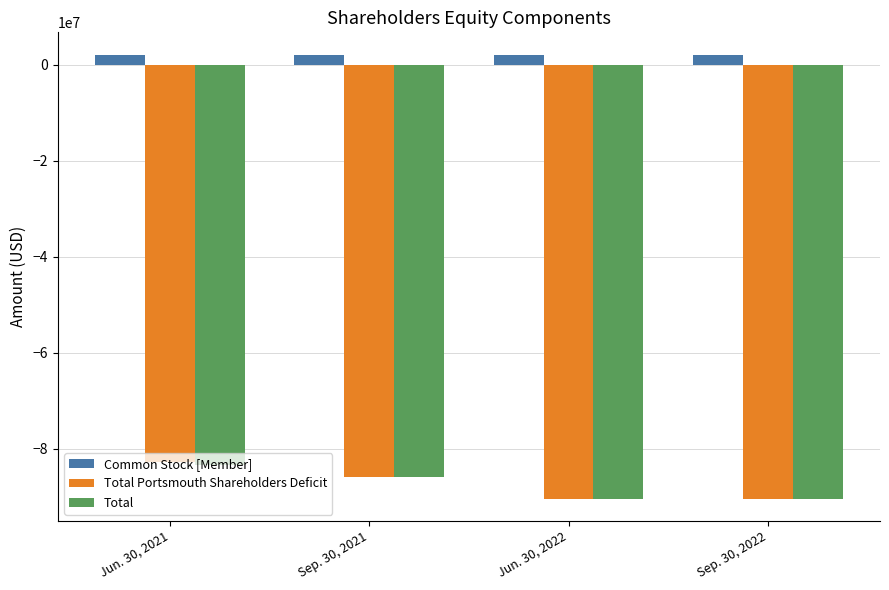

What is the value of the Common Stock [Member] bar at the 4th from the left?

2092000